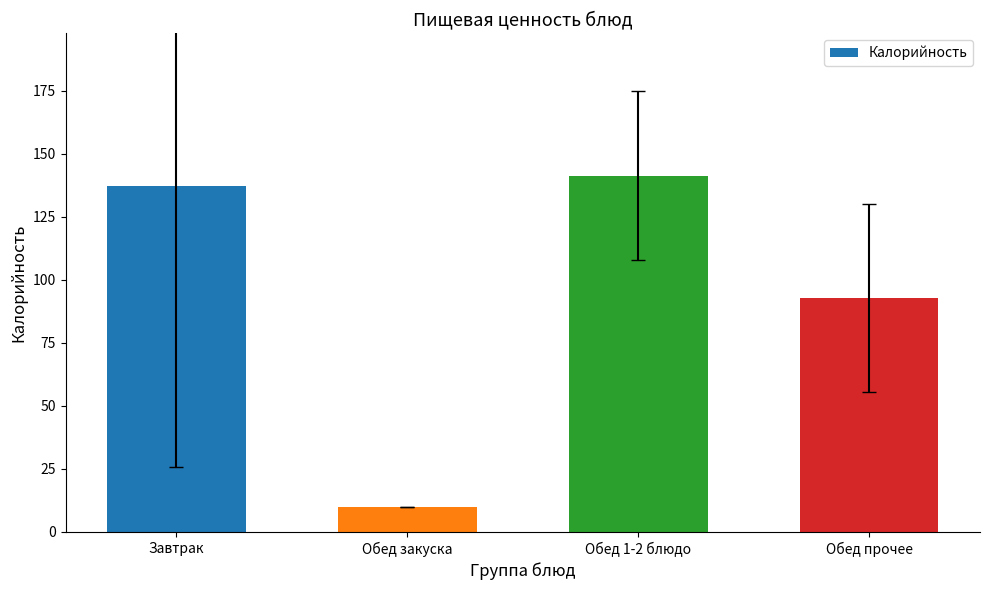

How many values exceed 137?

2